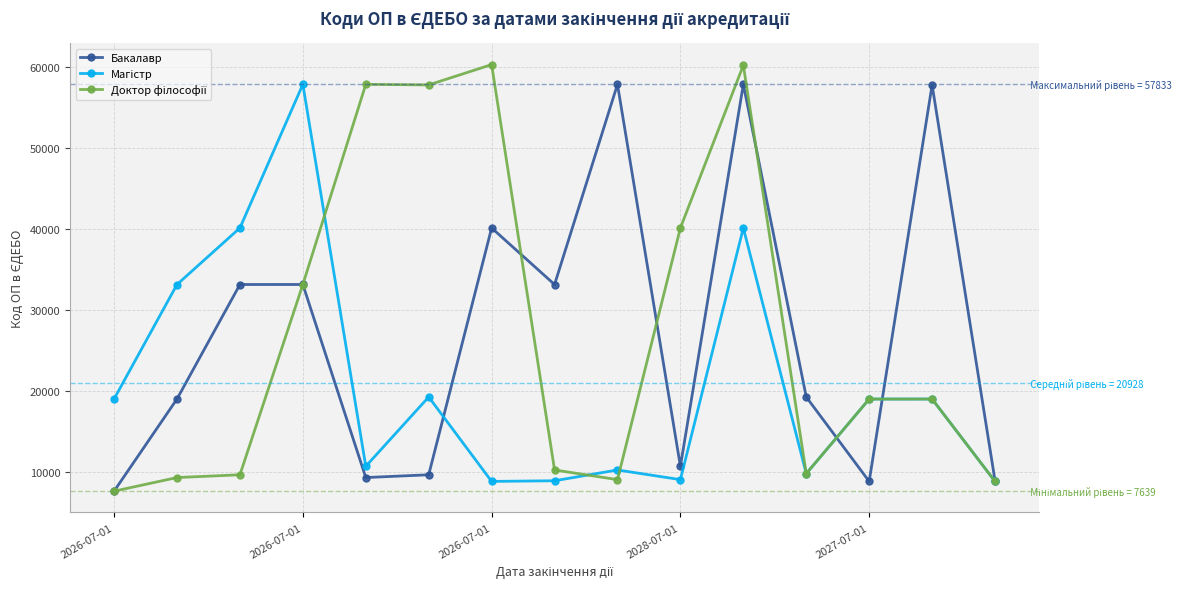

What is the greatest value displayed?

60272